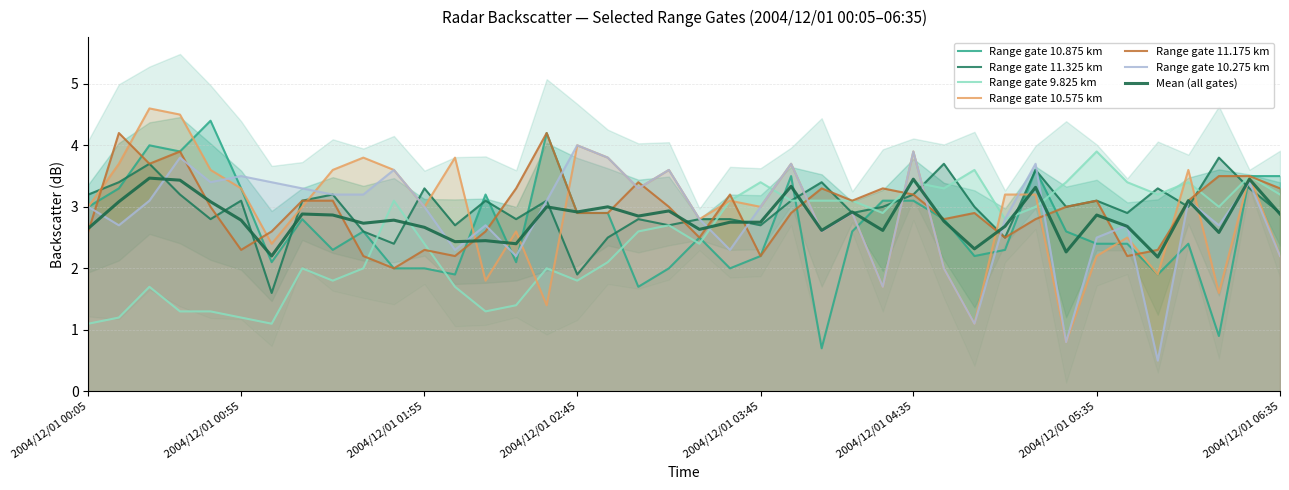

How many lines are shown in the chart?

6